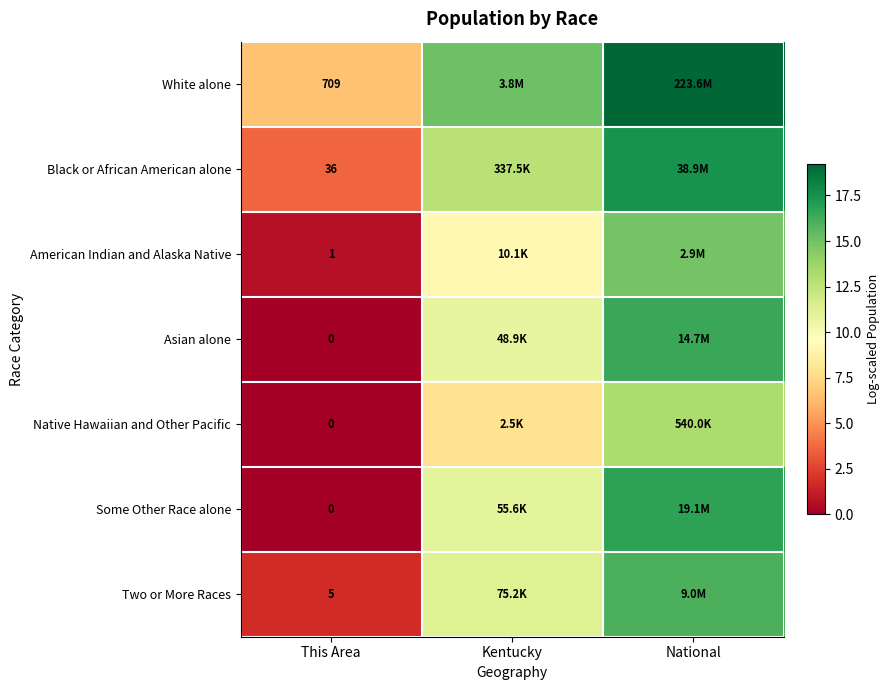

At which category does the chart reach its minimum across all series?

This Area